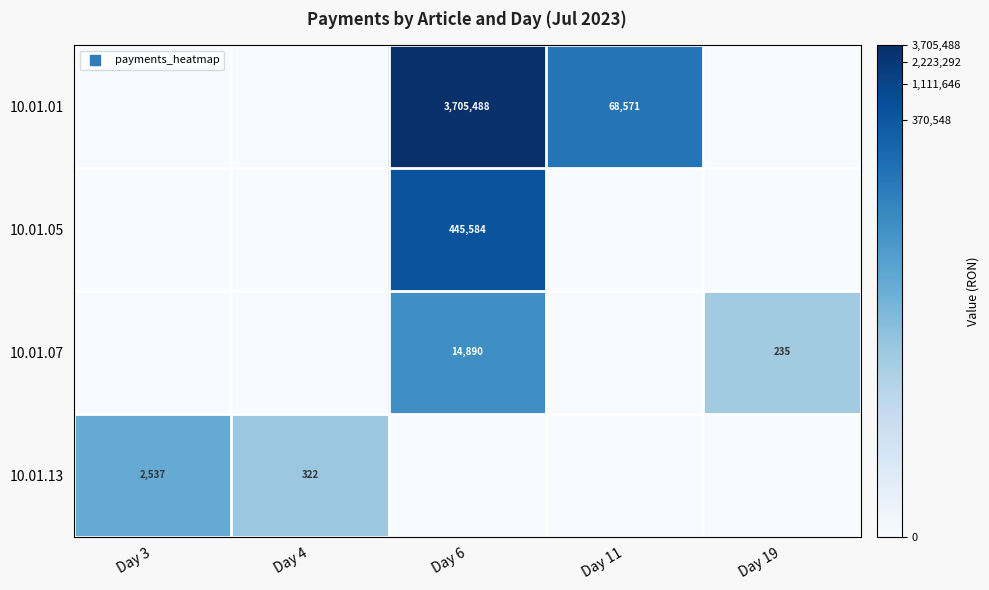

How many data points does each series have?

5